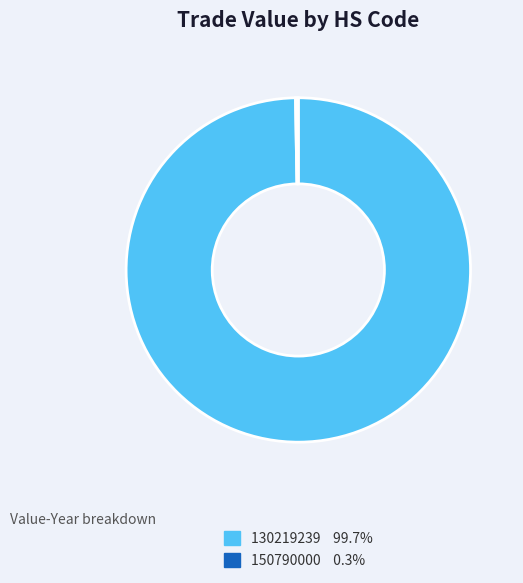

Which slice is the largest?

130219239